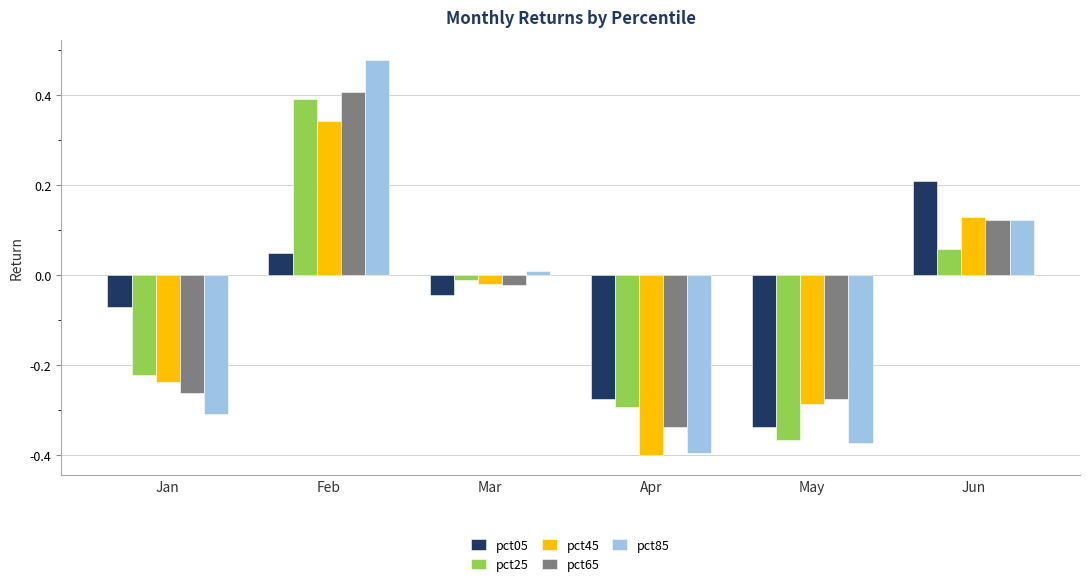

What is the highest value of the pct25 series?

0.4